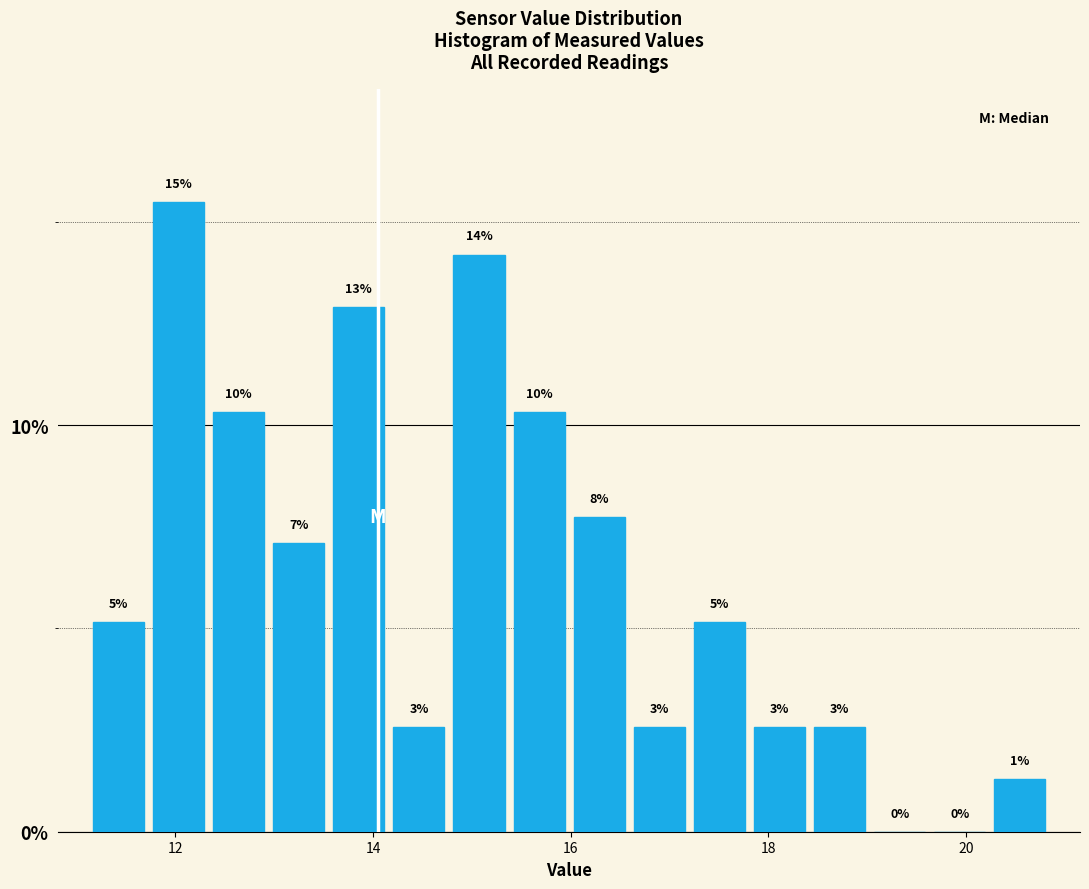

Around what value on the x-axis is the tallest bar? Give the approximate position of its centre, as read against the axis.

12.0